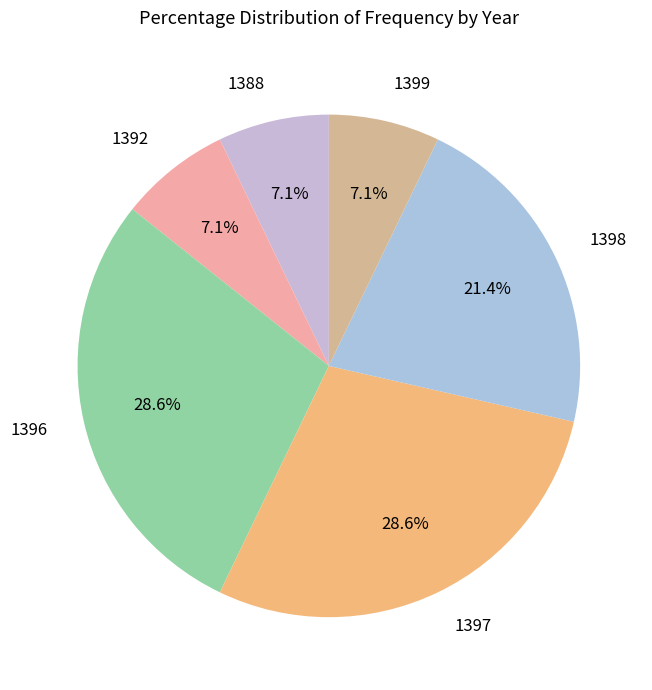

To the nearest percent, what portion does 1392 represent?

7%